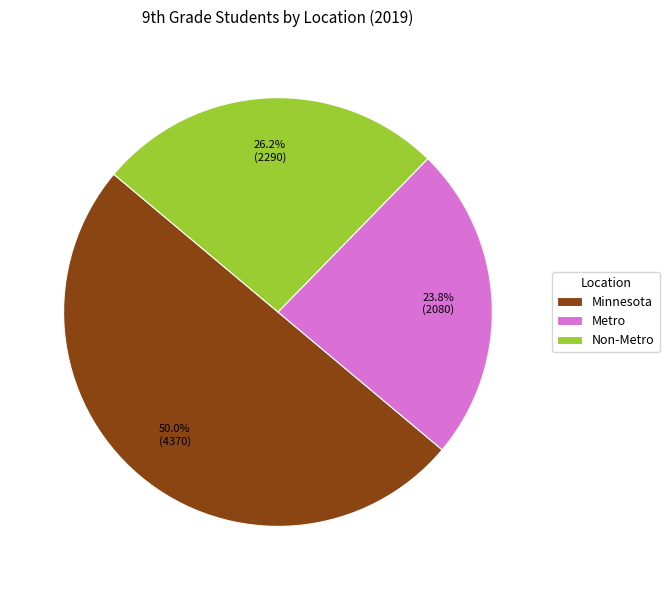

The Minnesota slice represents 57% of the pie. True or false?

False